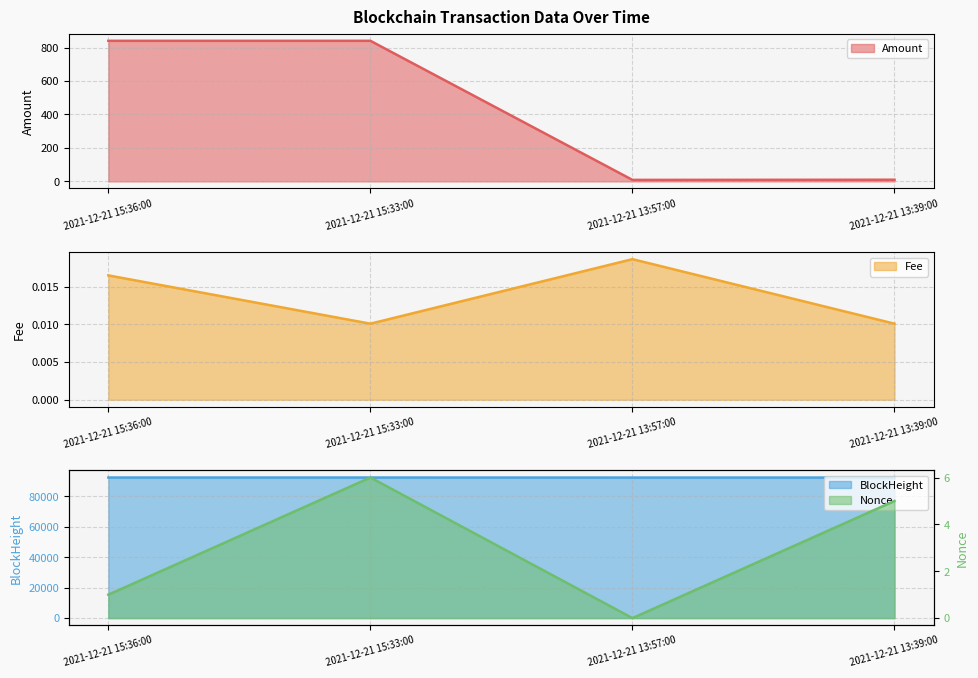

True or false: Fee and Amount intersect in this chart.

False